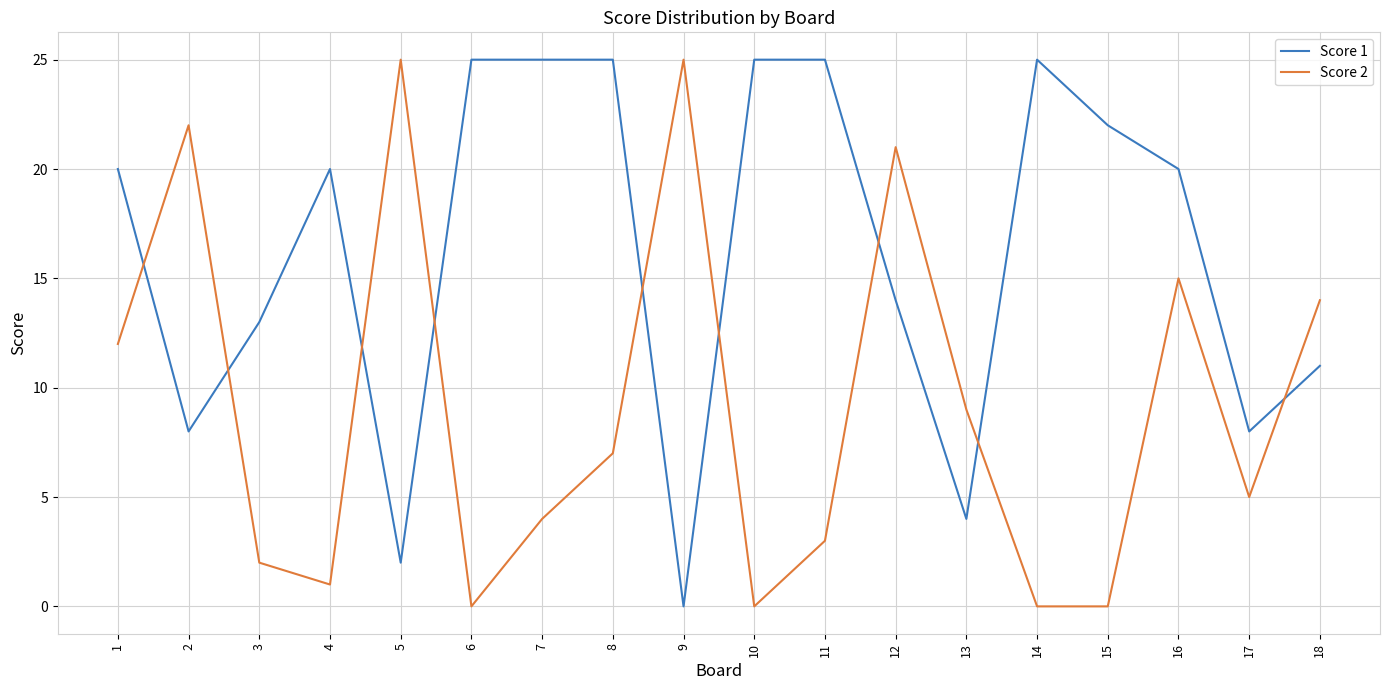

What is the total value across all series at 3?

15